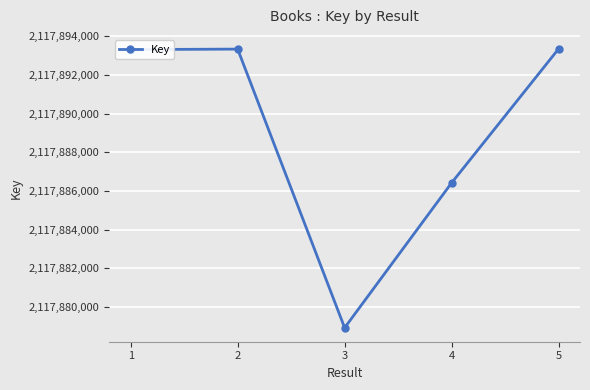

Does the chart display data point markers on the line(s)?

Yes